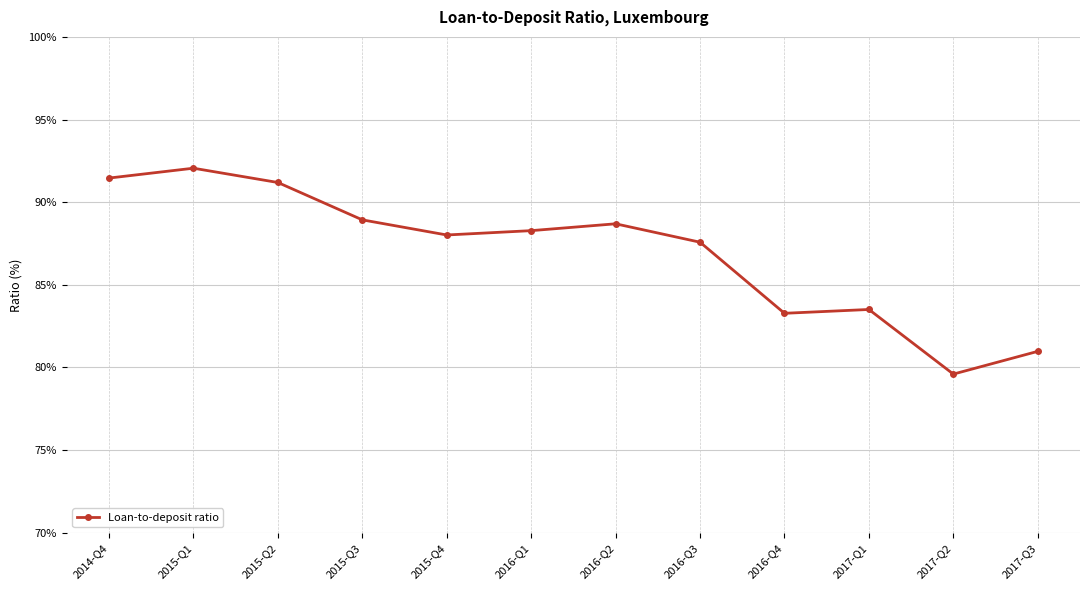

At which category does the data reach its first local valley?

2015-Q4